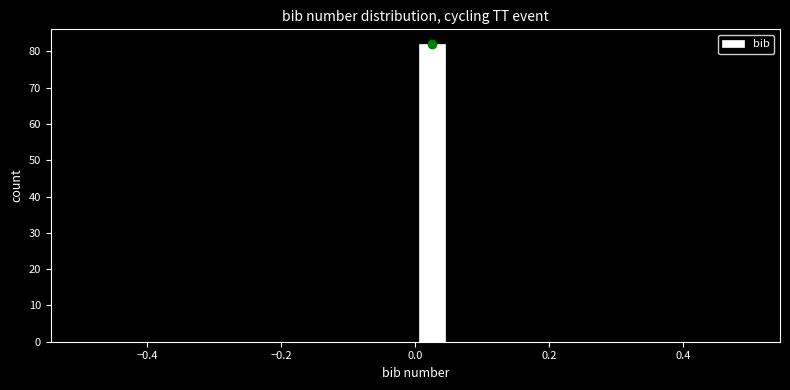

Read against the x-axis, roughly where is the centre of the tallest bar?

0.02